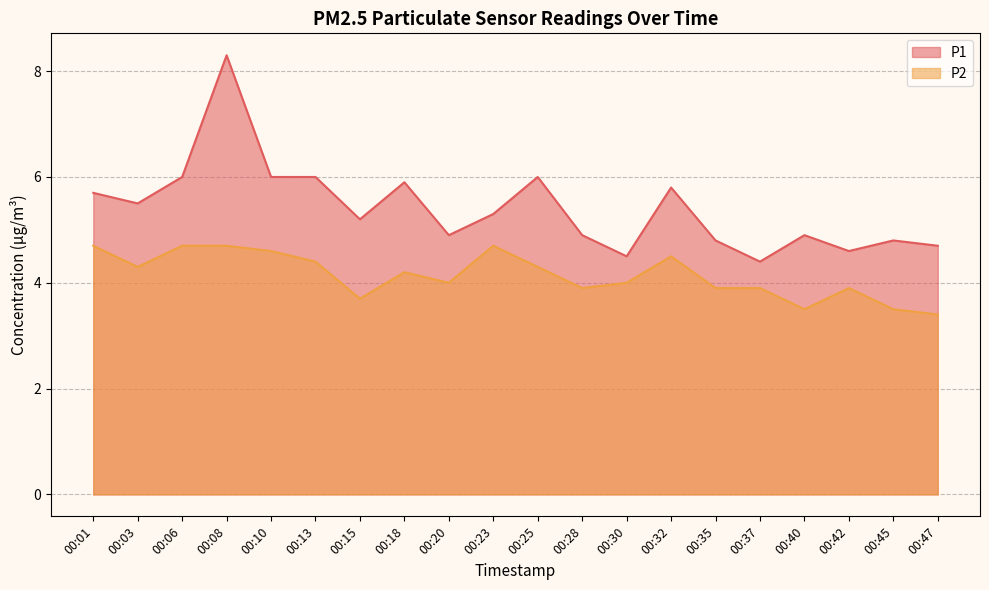

What is the lowest value of the P1 series?

4.4